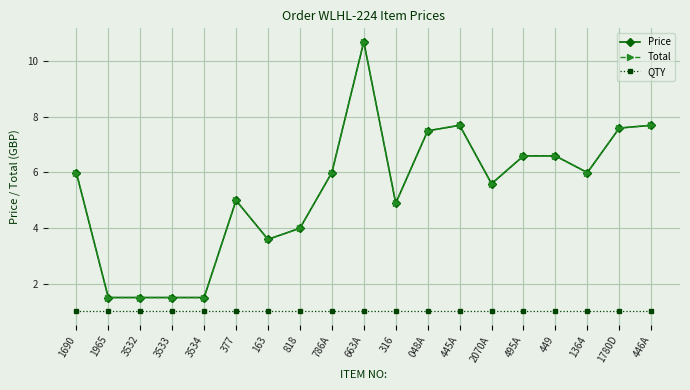

List the labels in order of QTY value, largest first.

1690, 1965, 3532, 3533, 3534, 377, 163, 818, 786A, 663A, 316, 048A, 445A, 2070A, 495A, 449, 1364, 1780D, 446A